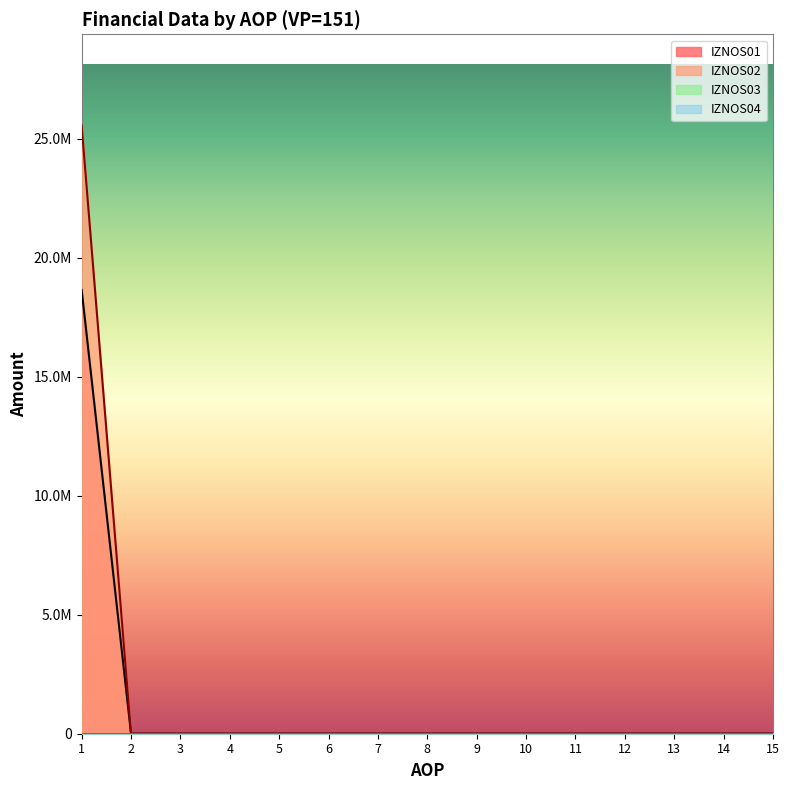

At which category does the chart reach its peak across all series?

1